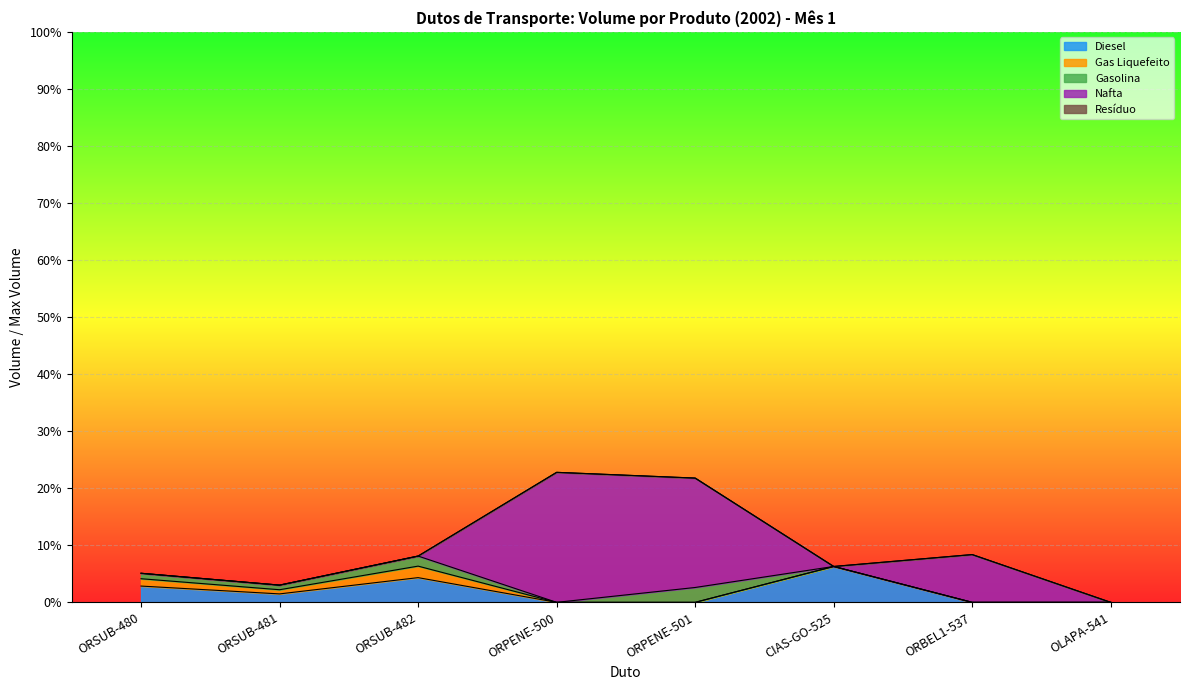

What is the value of the Diesel point at the 3rd from the left?

38971